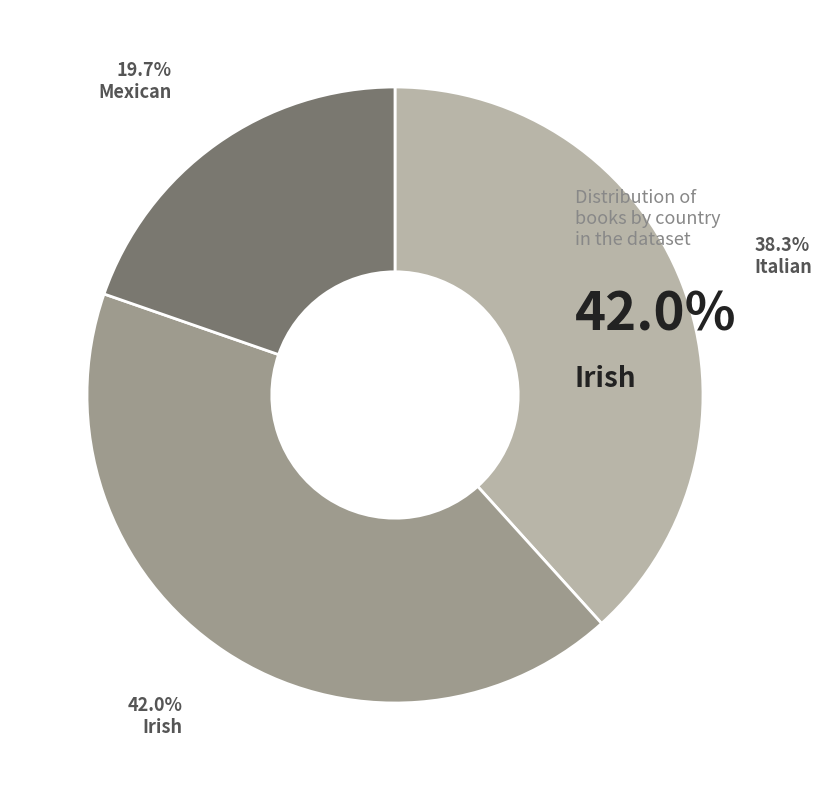

Is there a majority slice in this chart?

No